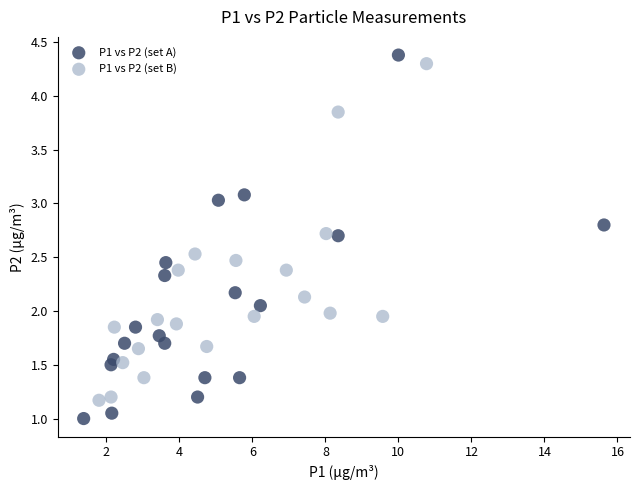

Which series contains the lowest Y value?

P1 vs P2 (set A)